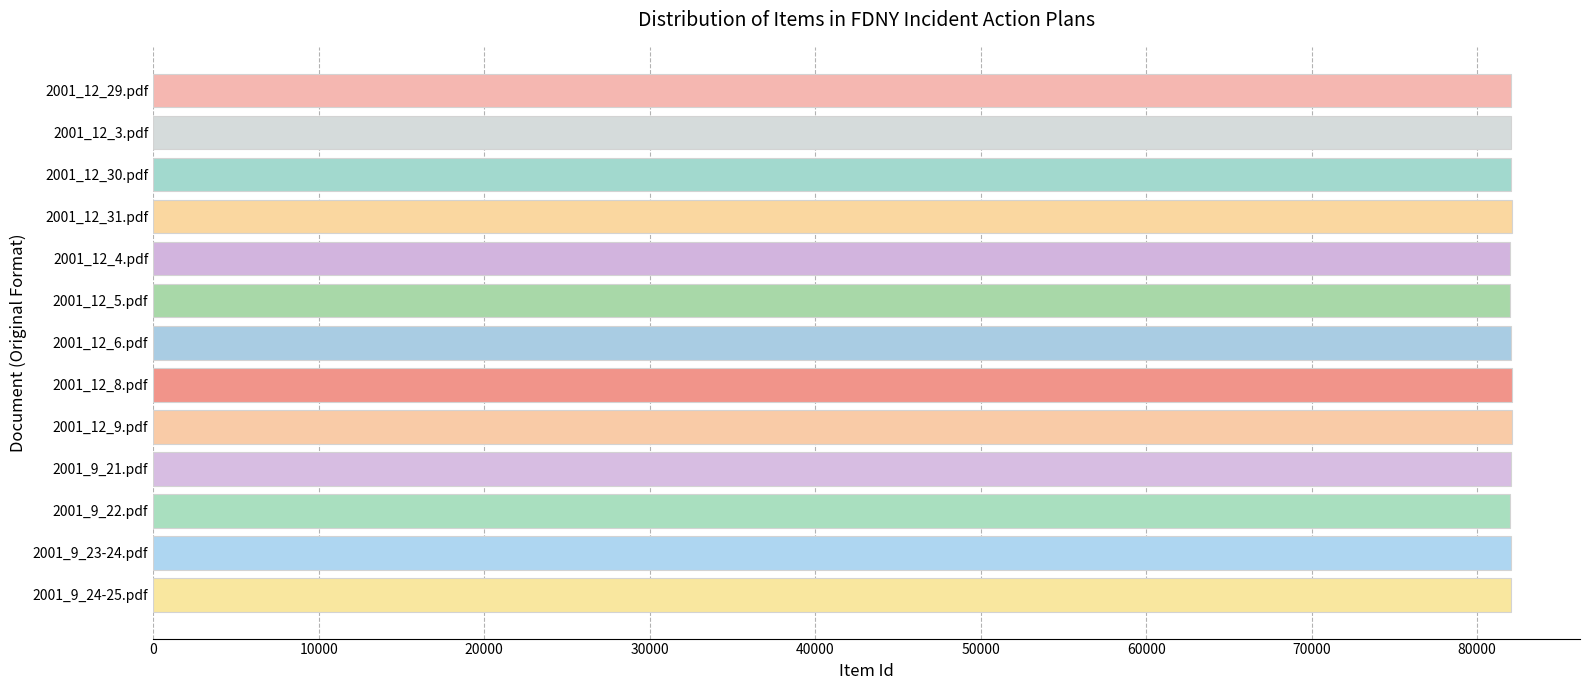

What is the greatest value displayed?

82109